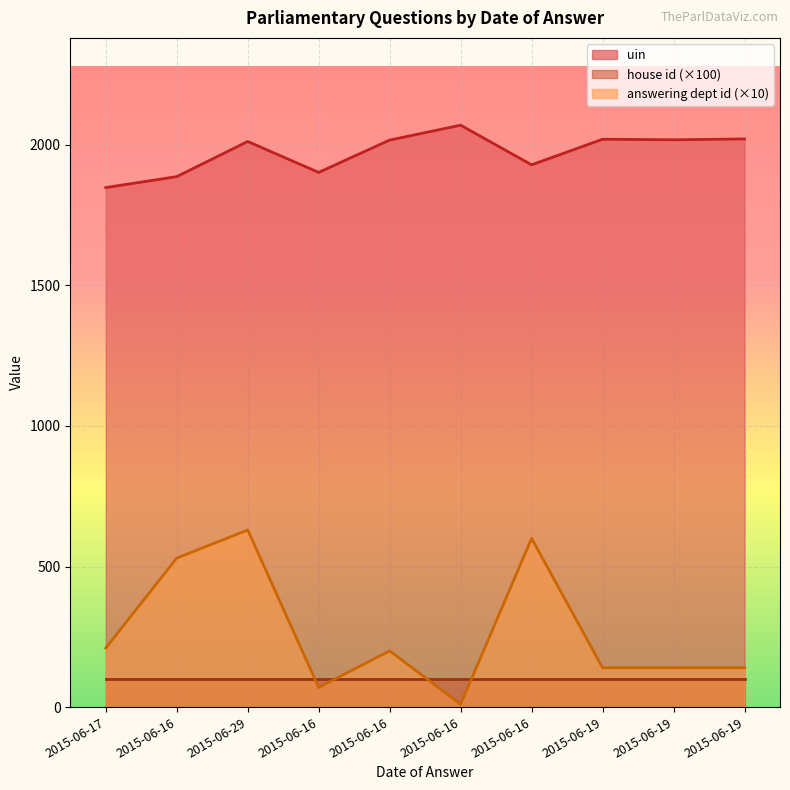

True or false: answering dept id and uin cross at least once.

False